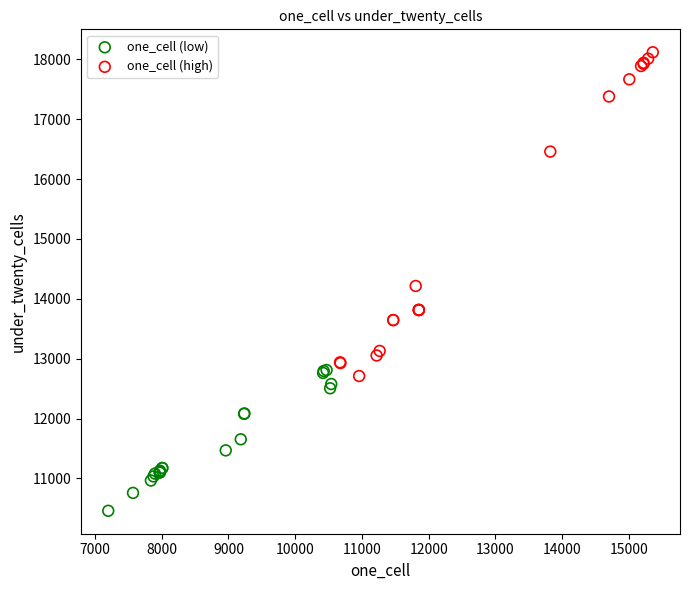

Which series contains the lowest Y value?

one_cell (low)